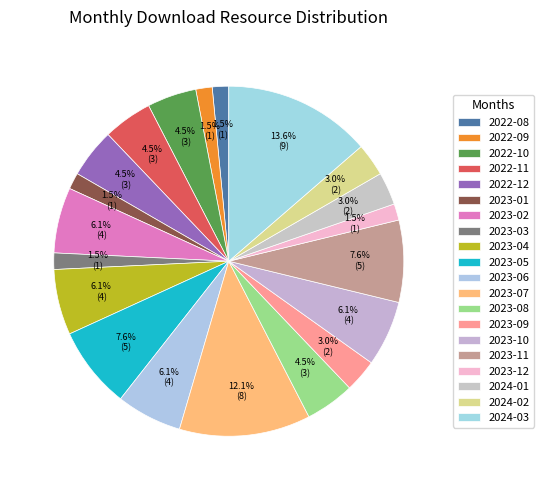

To the nearest percent, what portion does 2023-10 represent?

6%